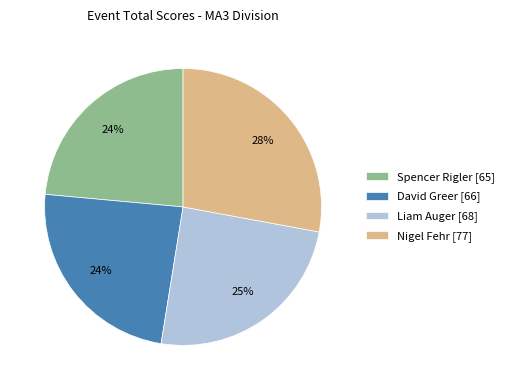

Is it true that Liam Auger is 39% of the pie?

False